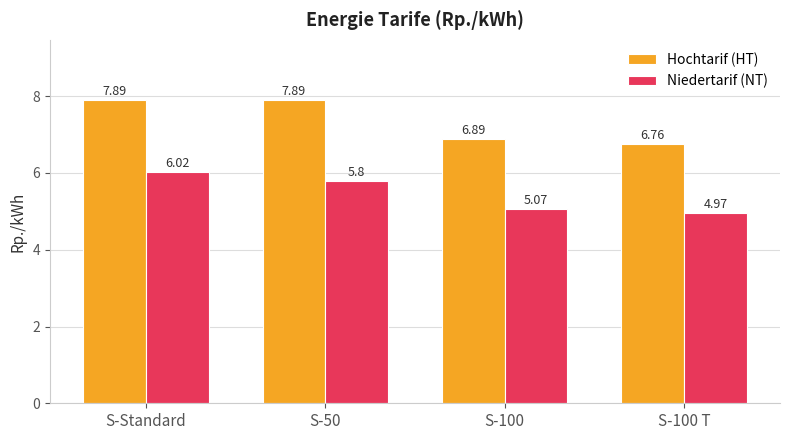

What is the difference between the highest and lowest values at S-100?

1.8